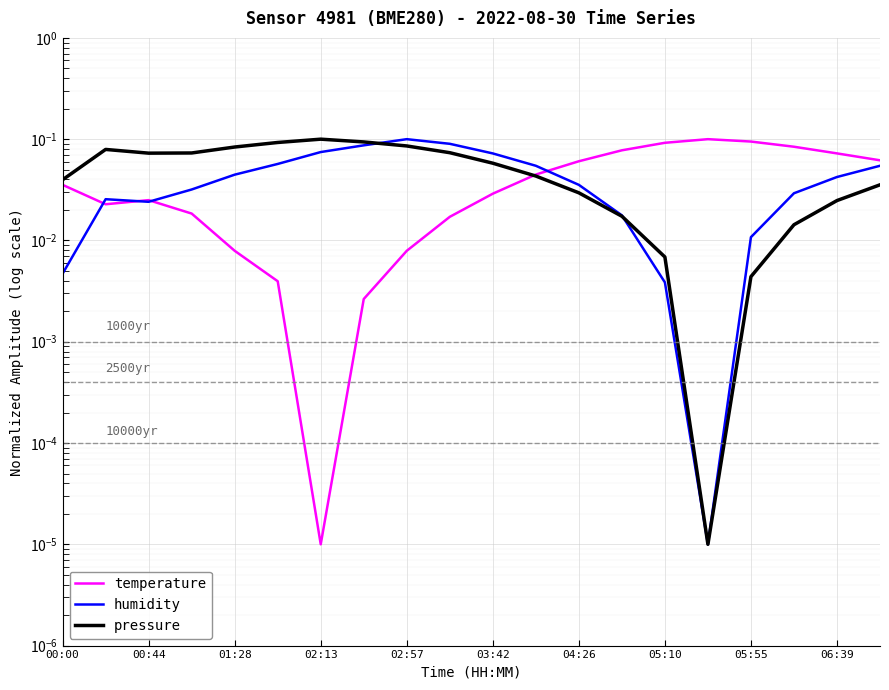

What is the label of the 20th point from the right?

00:00